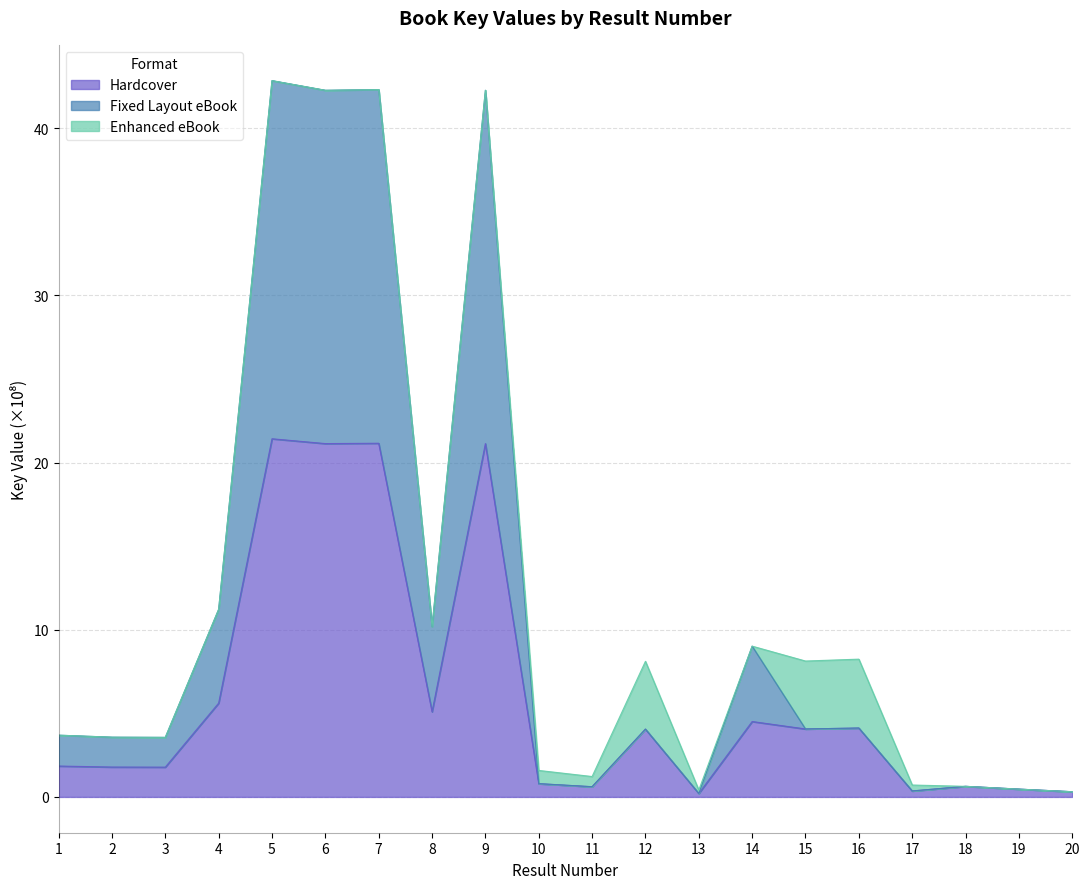

At which label does Hardcover first exceed 4?

4